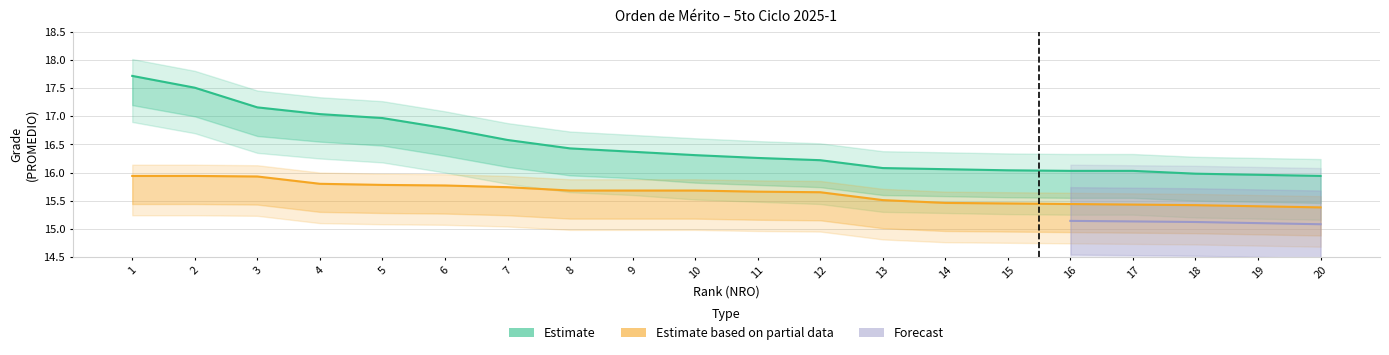

Is this an area chart (filled region under the line)?

No